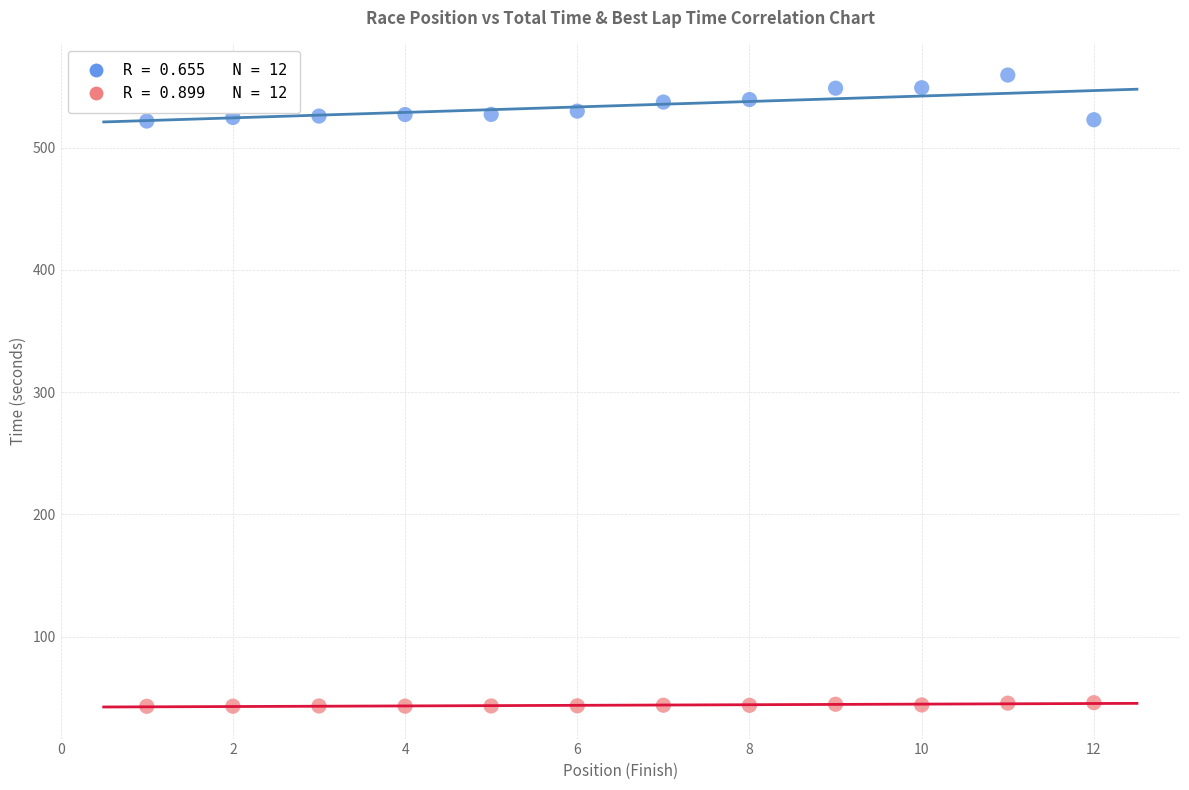

Across all data points, what is the range of X values (max minus min)?

11.0